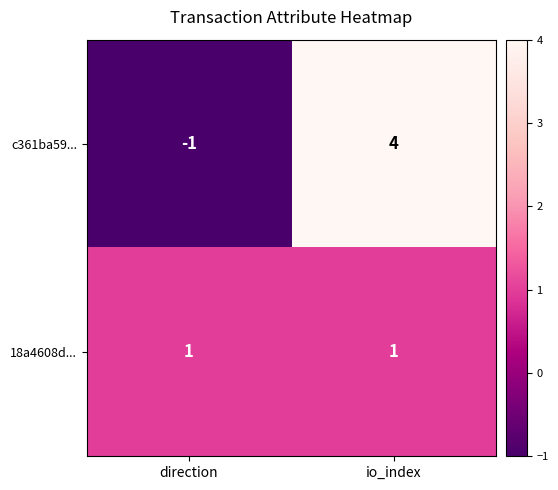

Rank the series at io_index from highest to lowest value.

c361ba59..., 18a4608d...